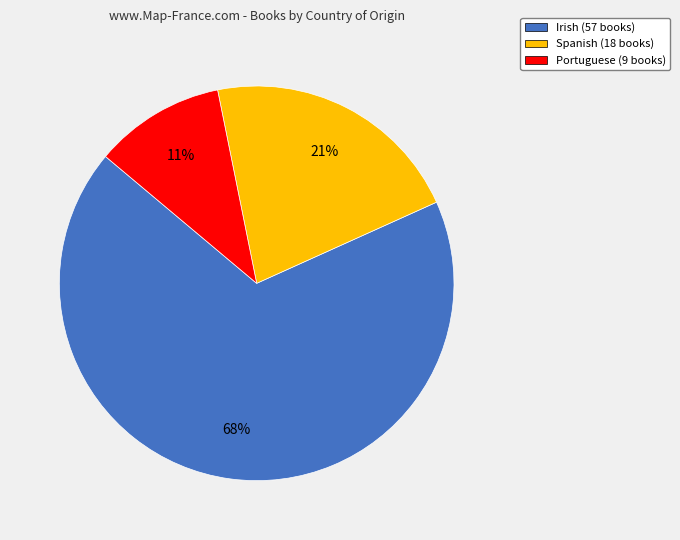

What is the ratio of the value at Portuguese (9 books) to the value at Spanish (18 books)?

0.5